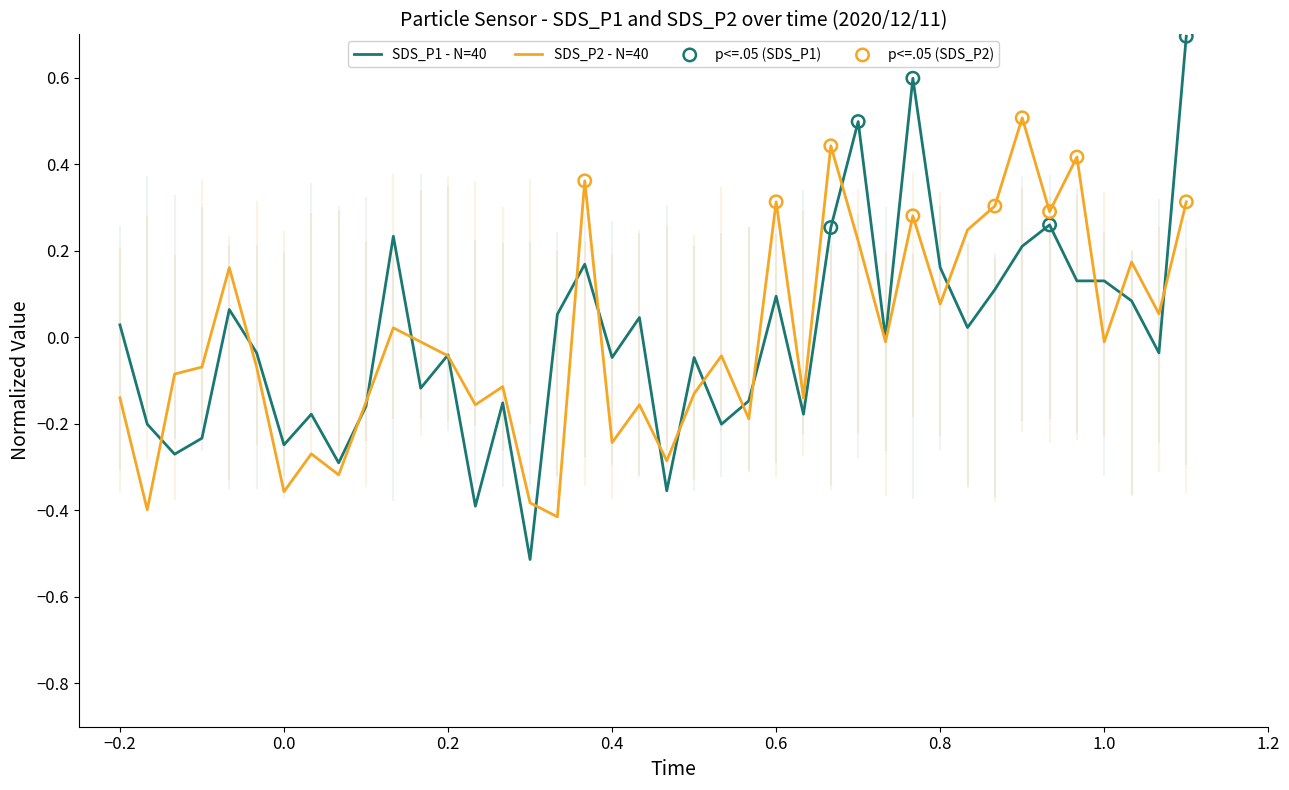

Rank the series by their maximum value, from highest to lowest.

SDS_P1 - N=40, SDS_P2 - N=40